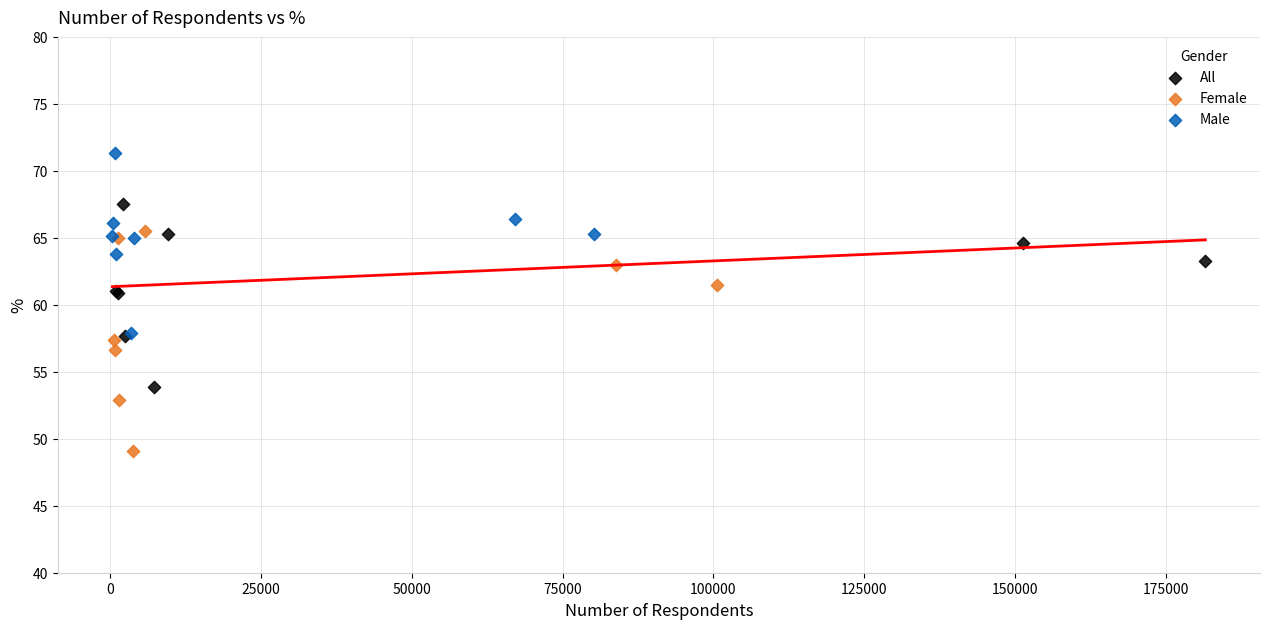

Which series reaches the maximum Y coordinate?

Male